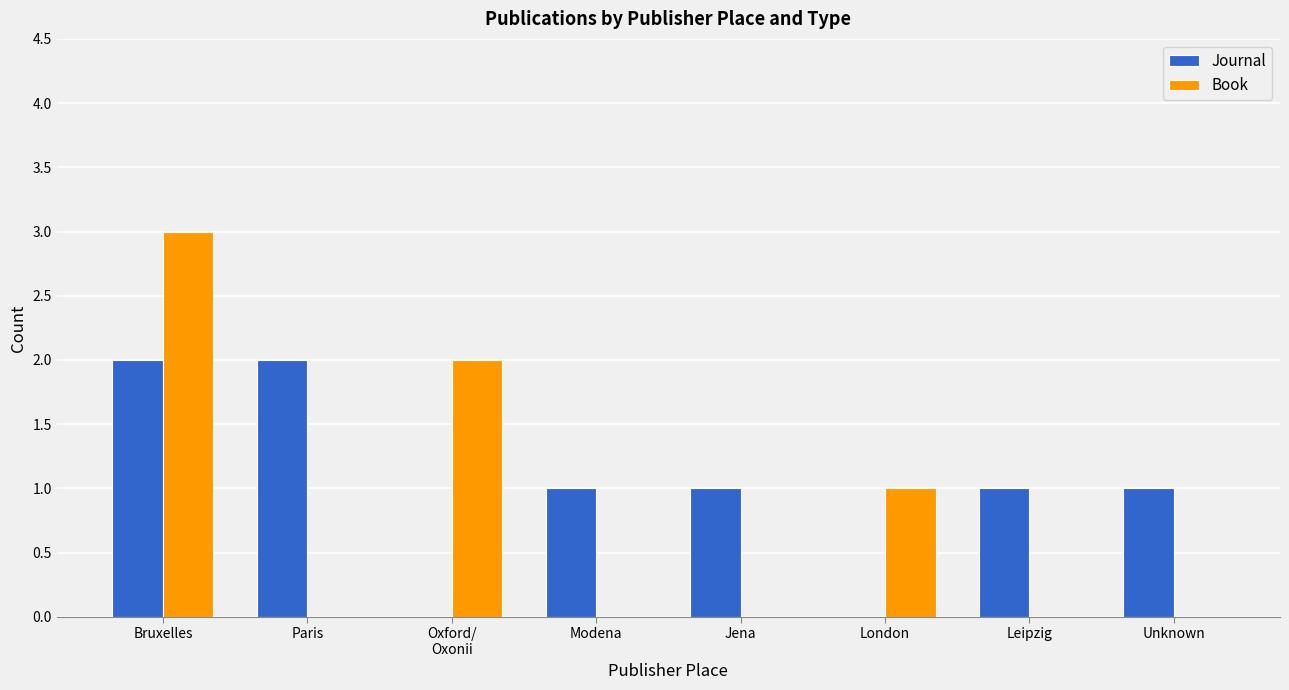

Does the chart contain stacked bars?

No